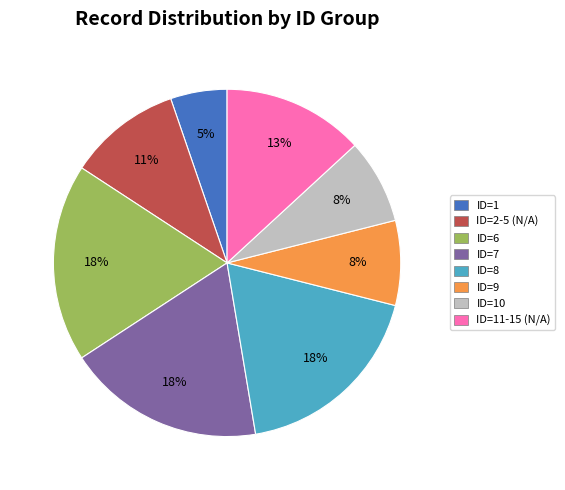

How many segments does this pie chart have?

8